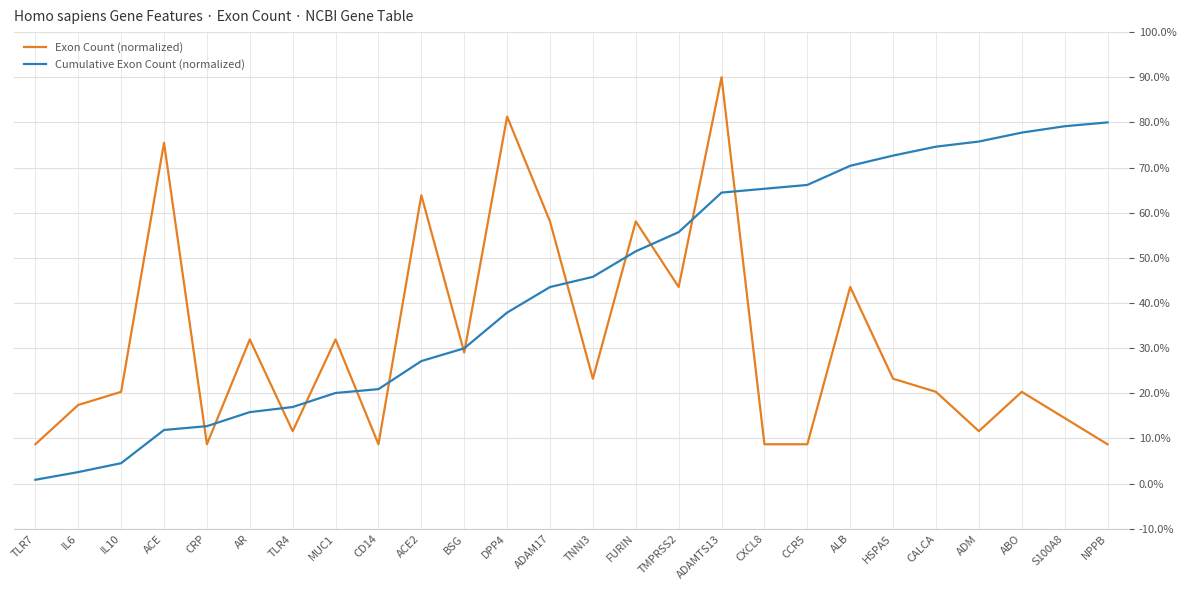

How many distinct data groups are displayed?

2